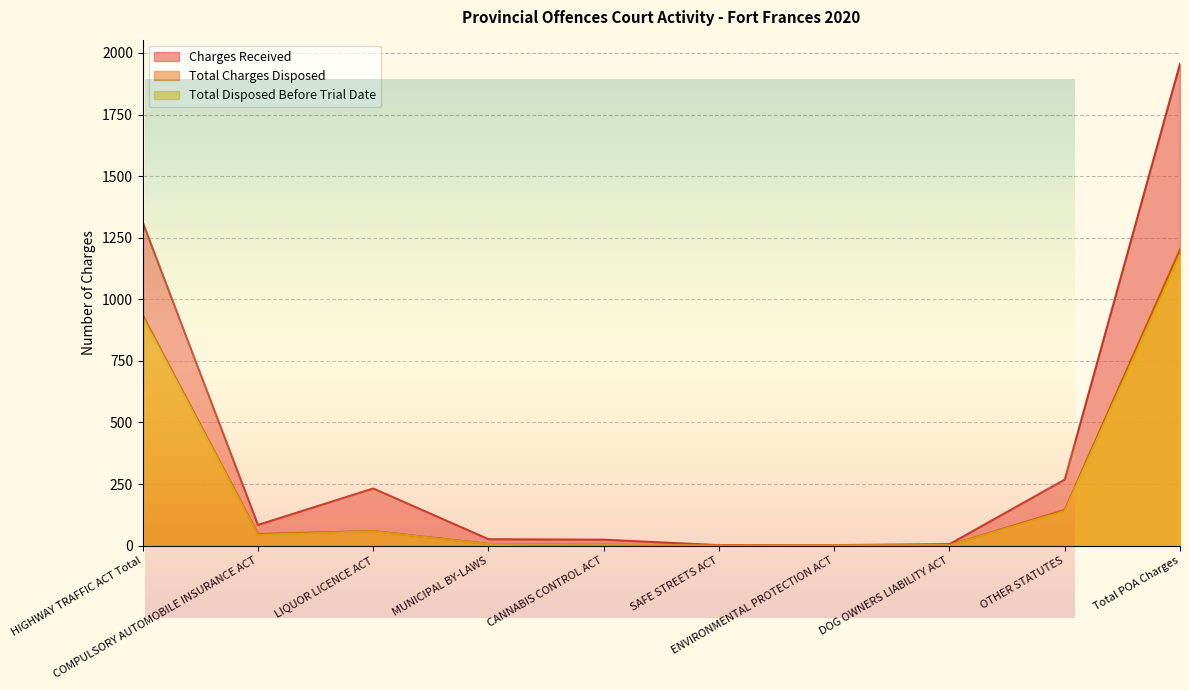

How many lines are shown in the chart?

3